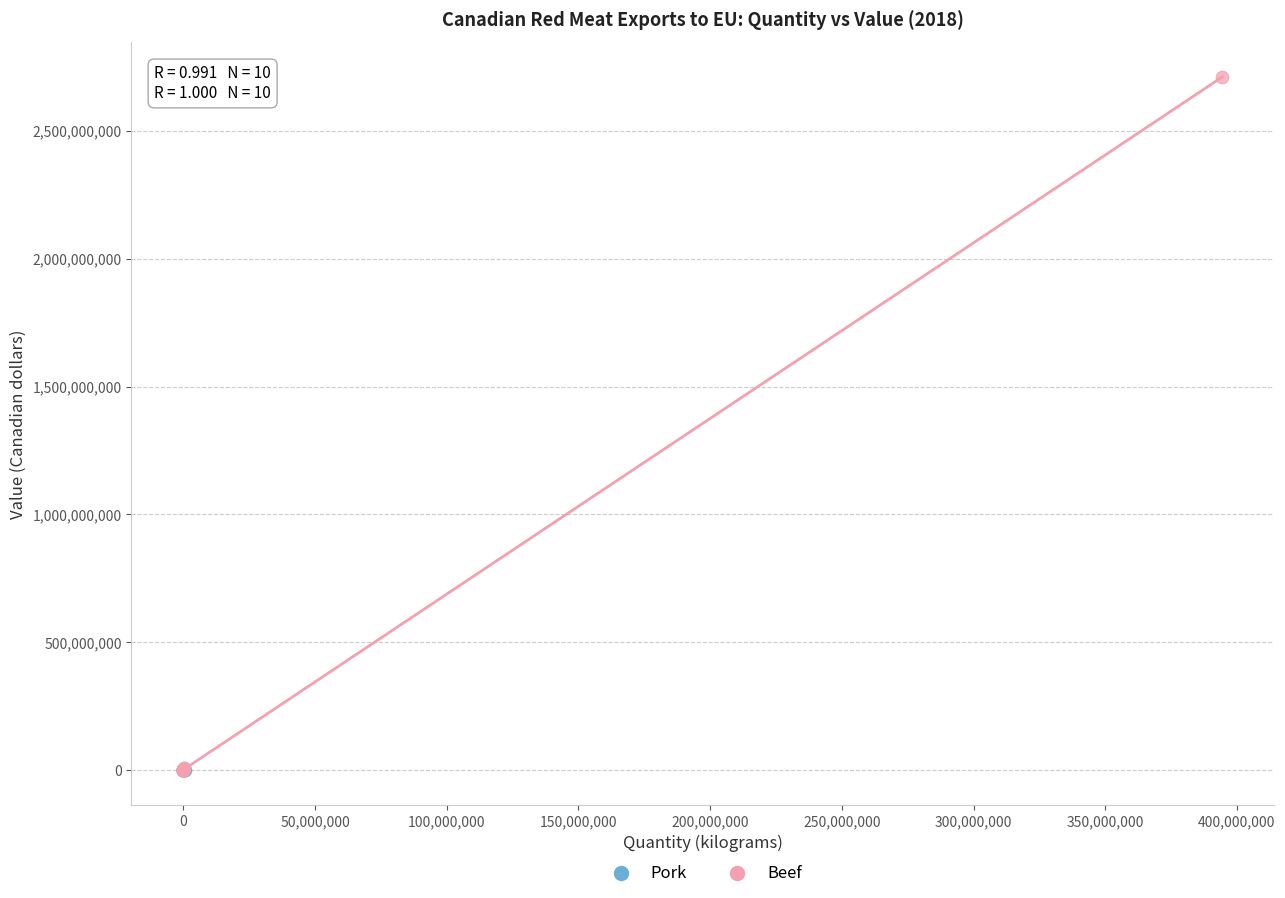

Which series contains the highest Y value?

Beef